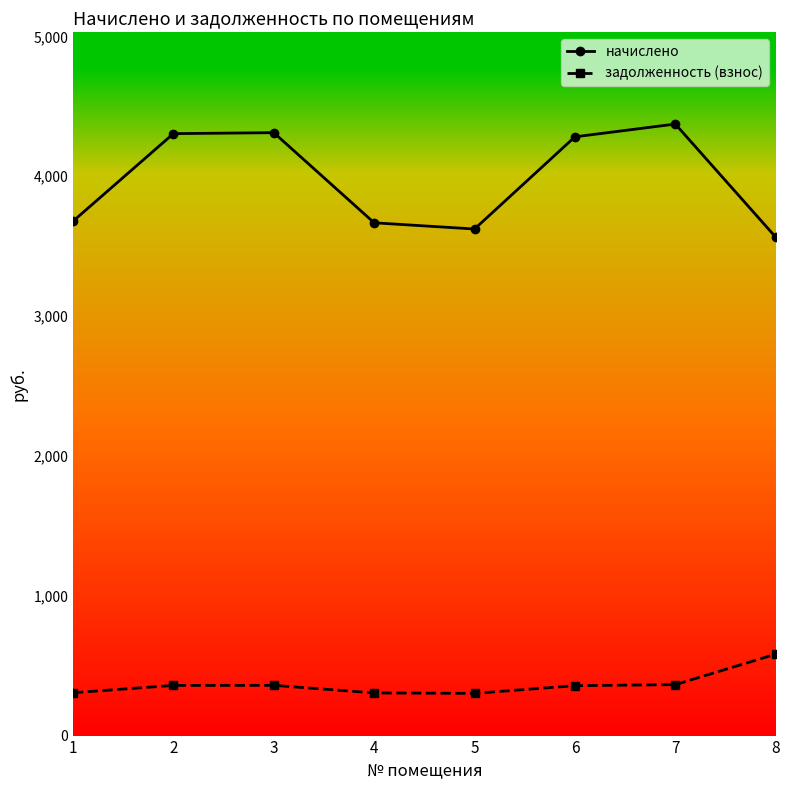

Which series has the largest total across all categories?

начислено